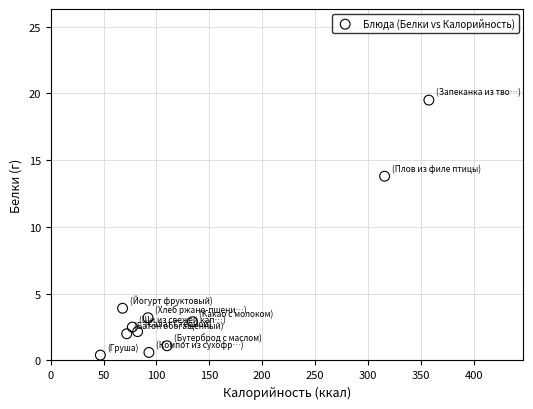

What Y value in the scatter plot is closest to 9?

13.8